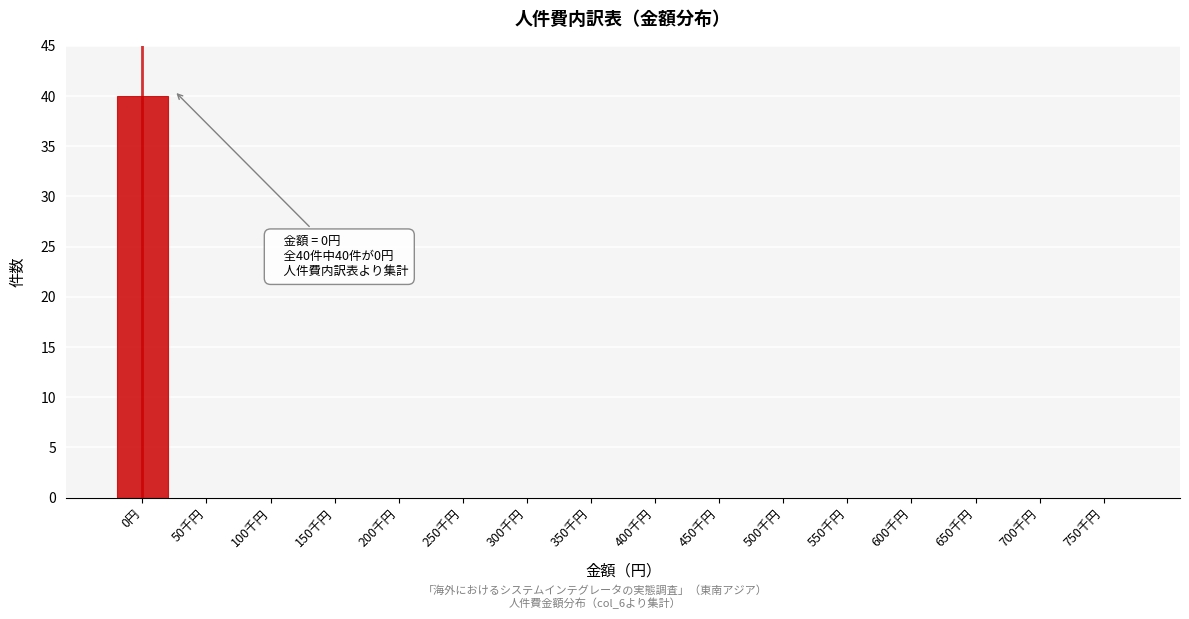

Reading left to right, extract all data points from this chart.

0円=40	50千円=0	100千円=0	150千円=0	200千円=0	250千円=0	300千円=0	350千円=0	400千円=0	450千円=0	500千円=0	550千円=0	600千円=0	650千円=0	700千円=0	750千円=0